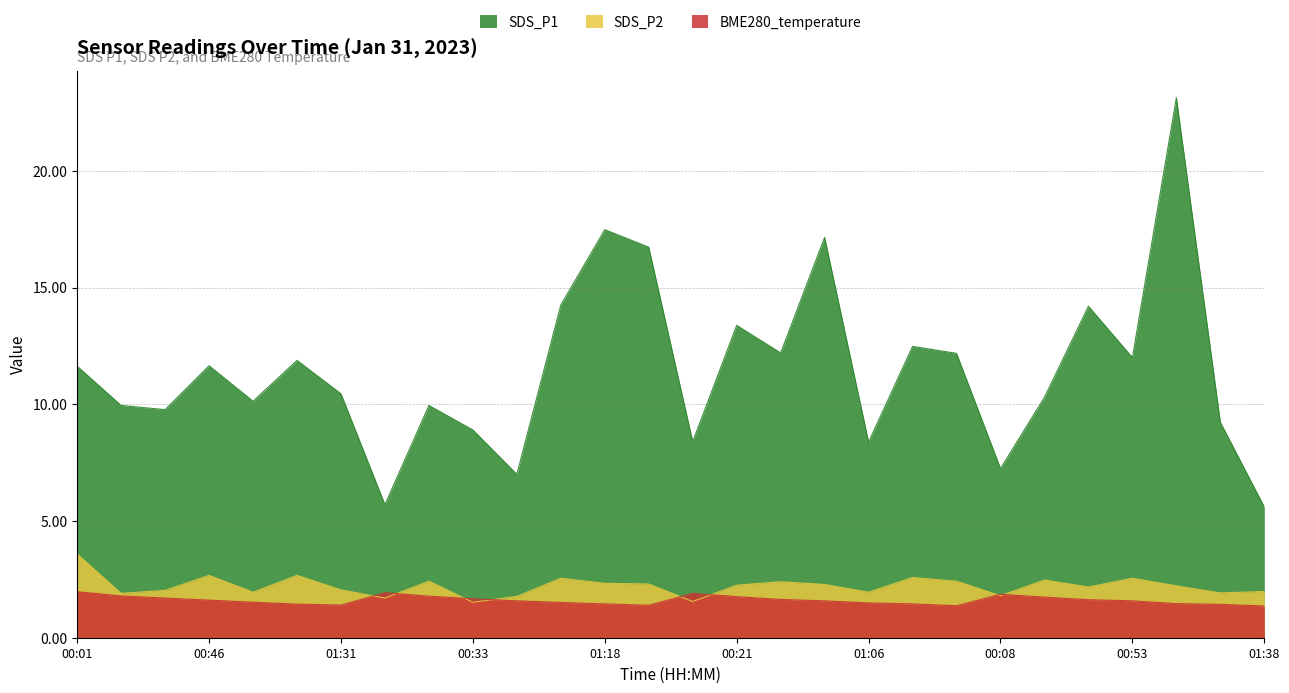

At which category does the chart reach its peak across all series?

01:08